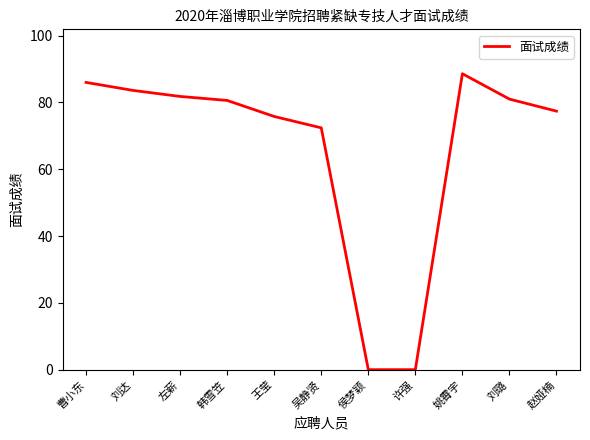

Which category has the highest value across all series?

姚霄宇